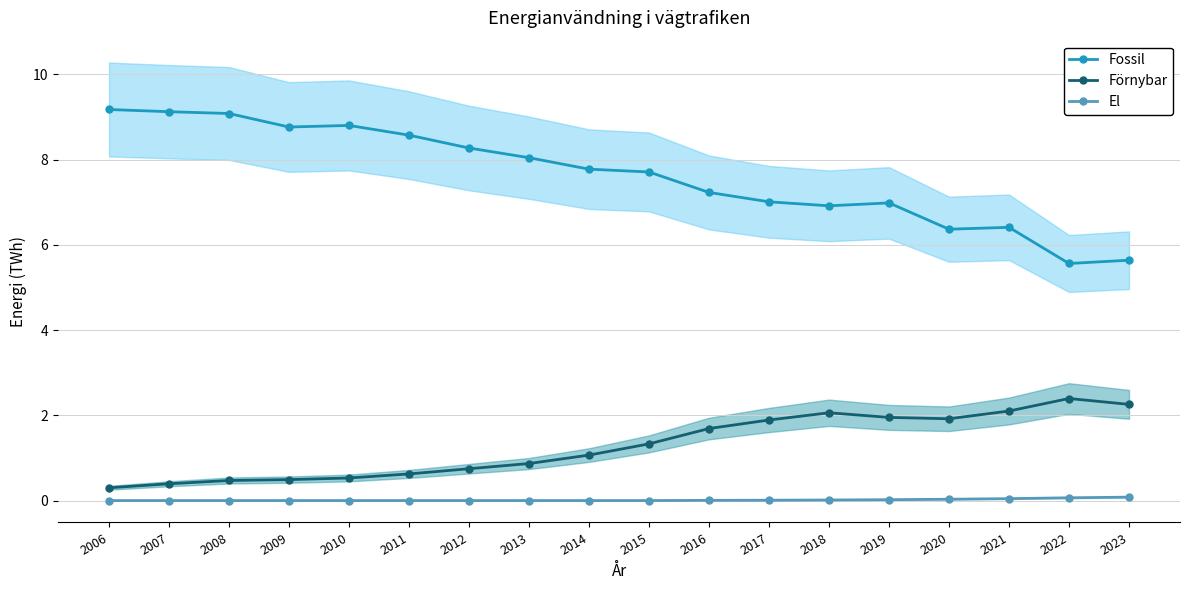

Rank the series at 2014 from highest to lowest value.

Fossil, Förnybar, El